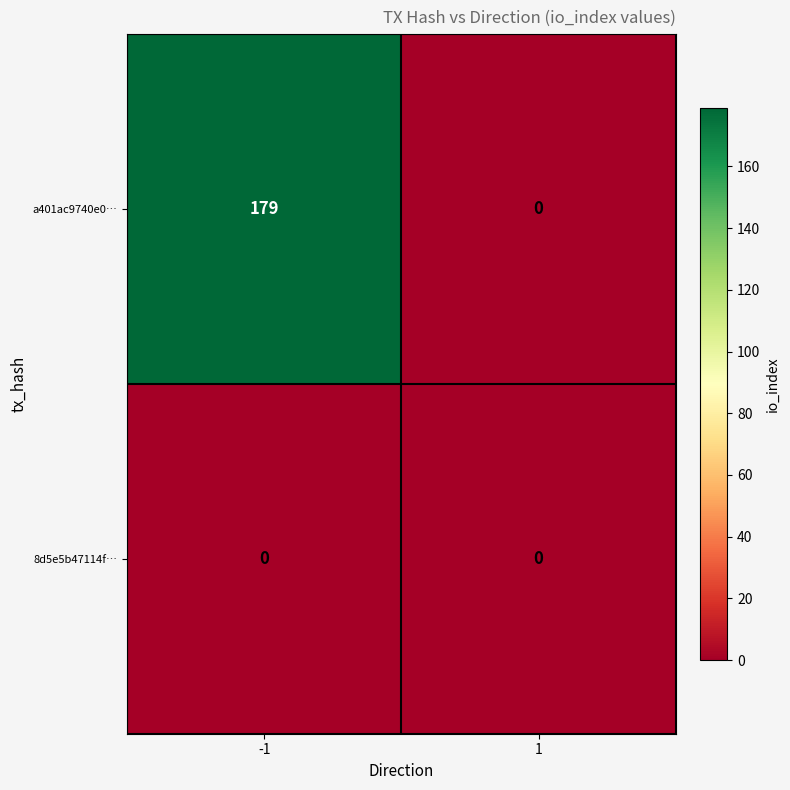

List the series in order of their peak value, highest first.

a401ac9740e0…, 8d5e5b47114f…